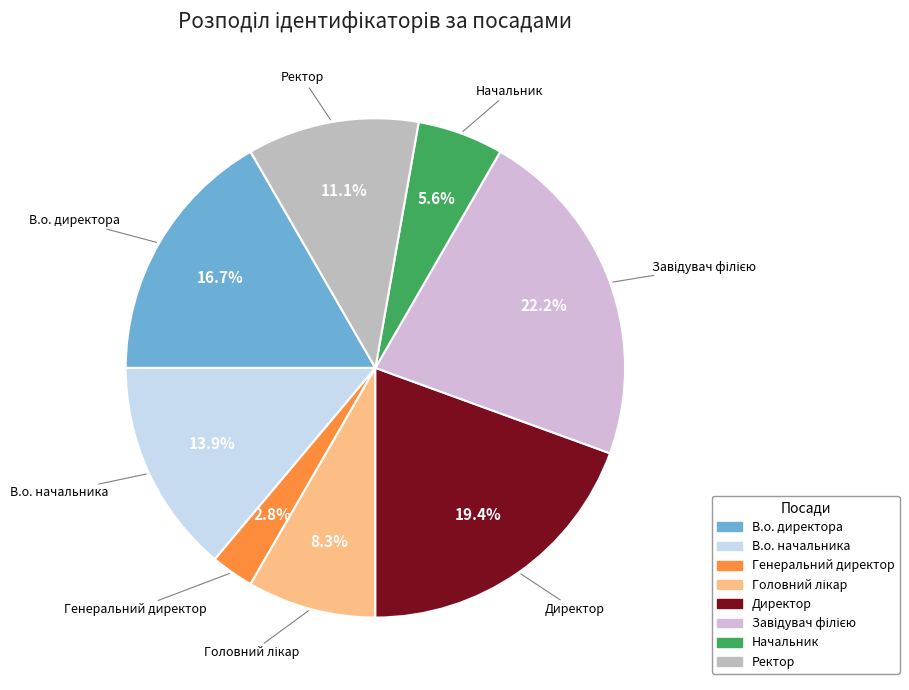

To the nearest percent, what percentage of the pie is Генеральний директор?

3%